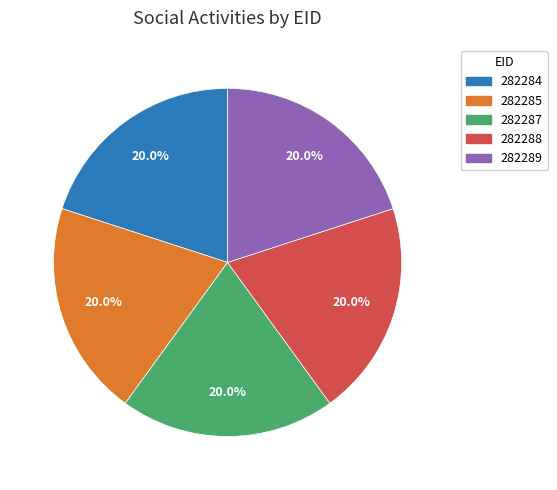

How many segments does this pie chart have?

5